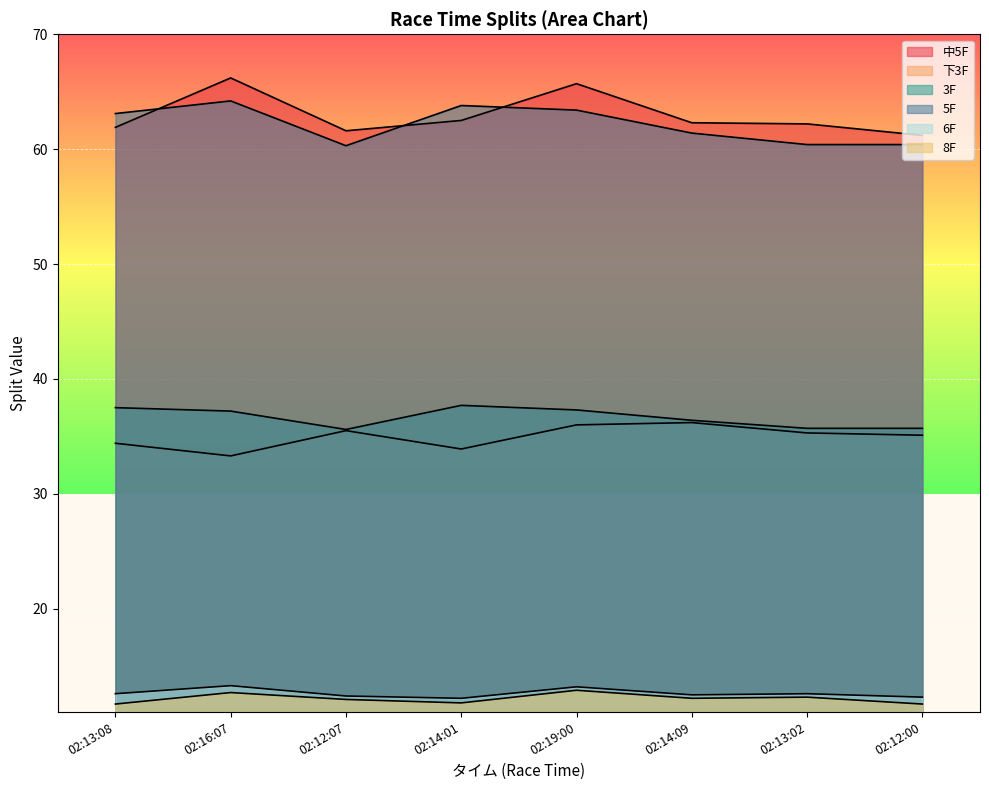

True or false: 5F and 3F cross at least once.

False